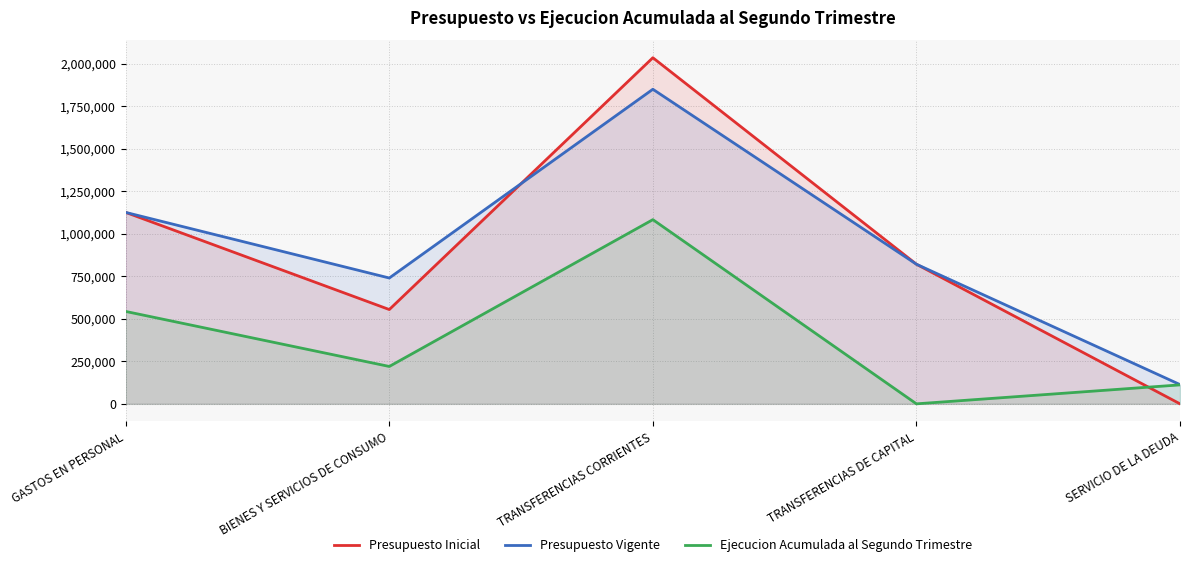

What is the difference between the maximum and minimum values in the Presupuesto Inicial series?

2034942